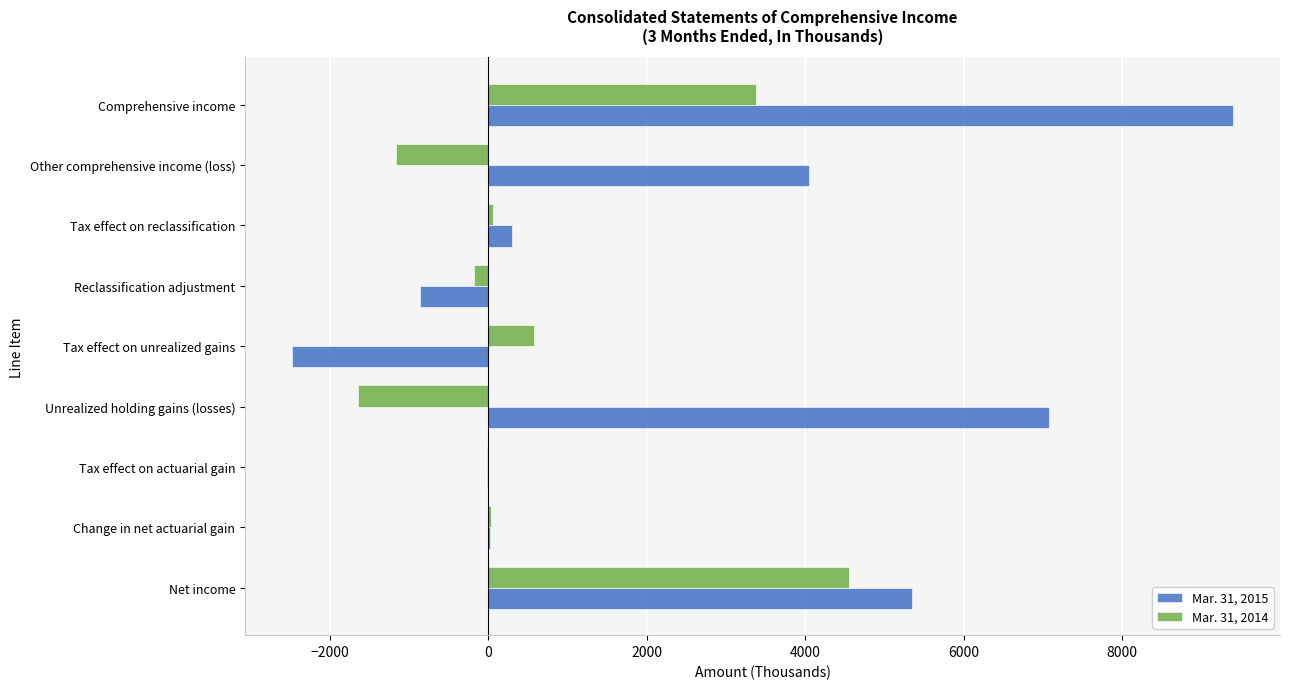

Which series has the largest total across all categories?

Mar. 31, 2015